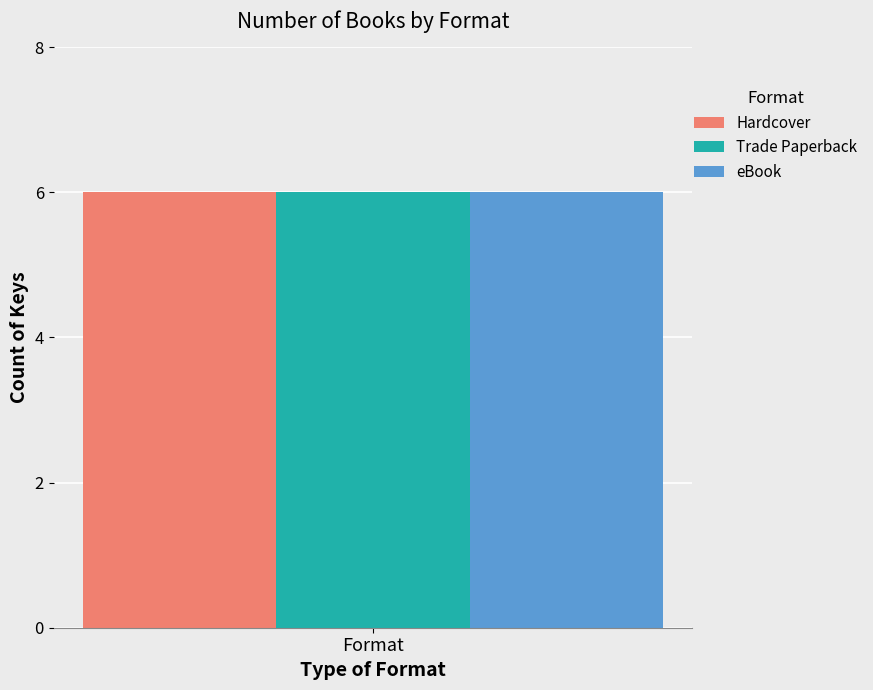

How many distinct data groups are displayed?

3